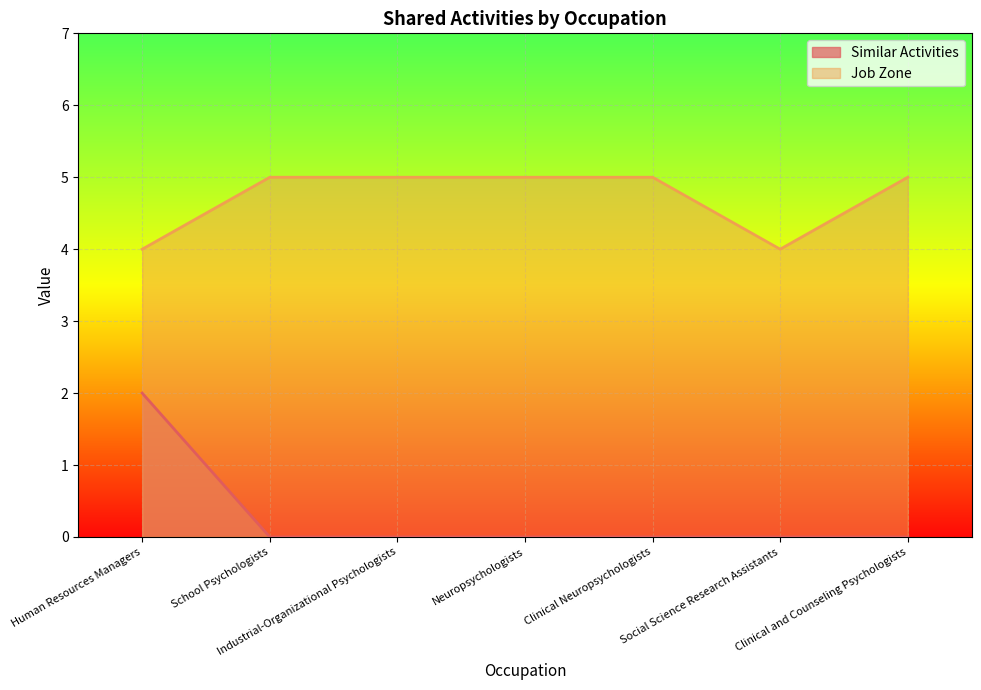

How many values in Similar Activities are above zero?

1